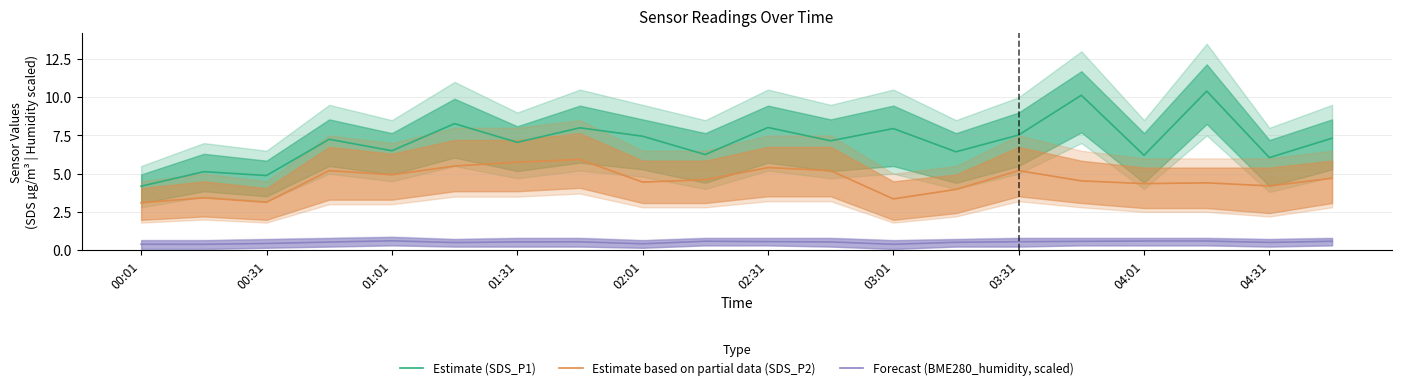

How many values in the Estimate (SDS_P1) series are below 7?

8